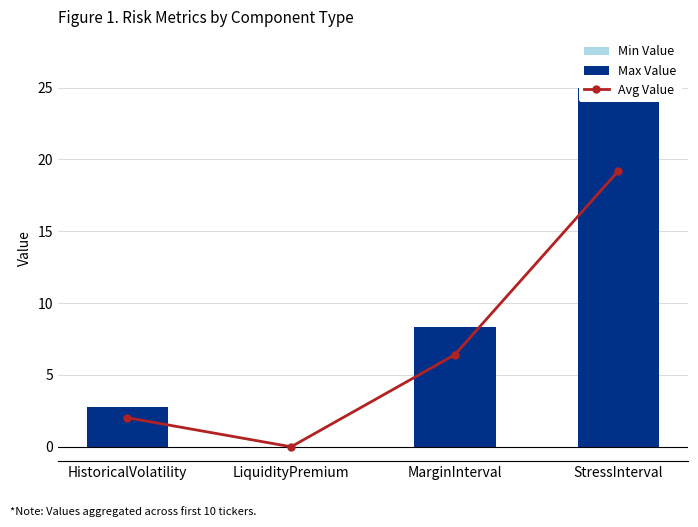

Does the chart contain any negative values?

No